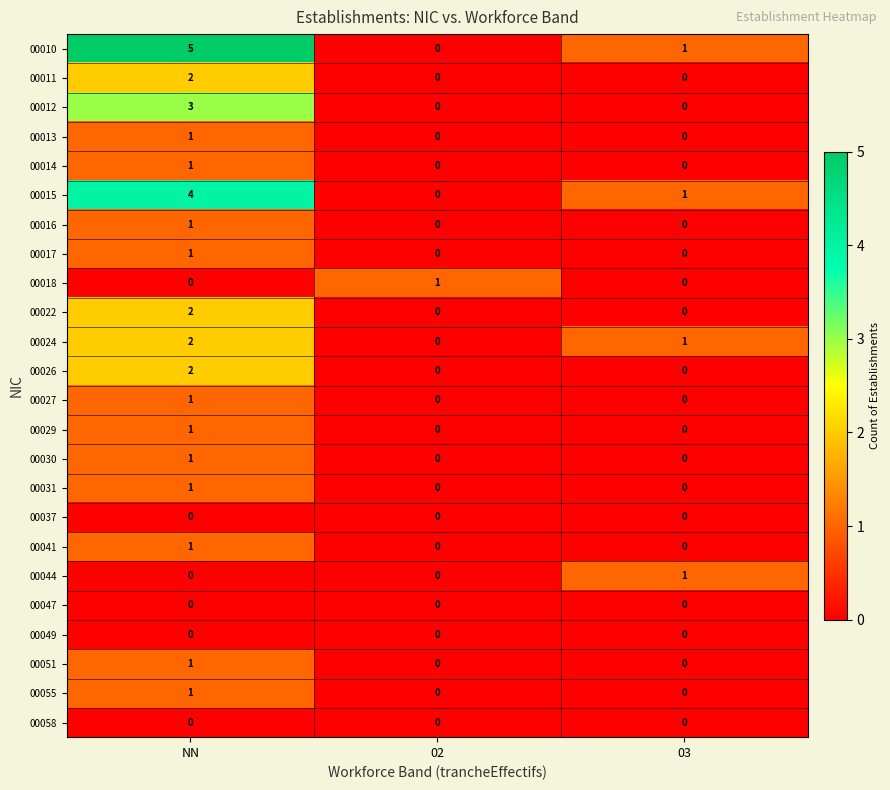

Which series has the largest total across all categories?

00010